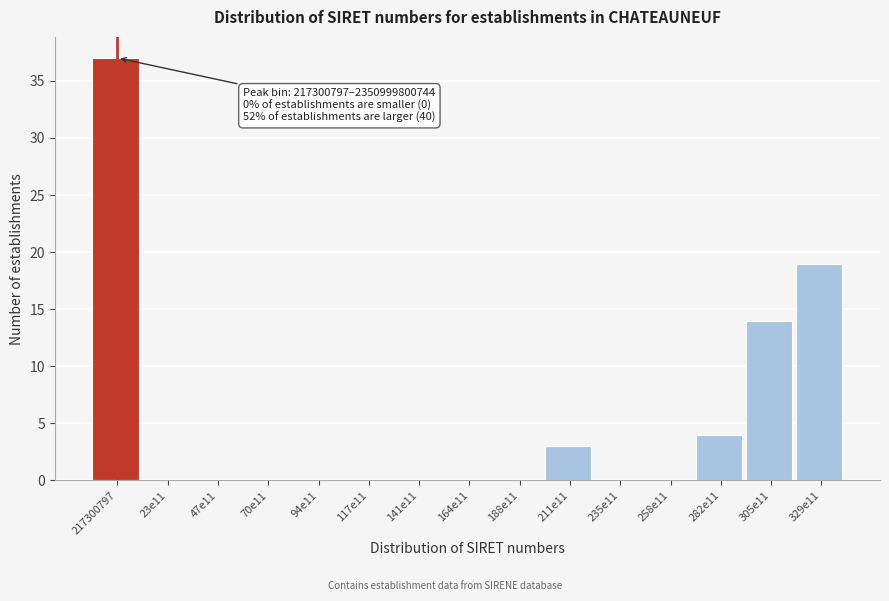

Reading left to right, what are all the values shown in this chart?

217300797=37	23e11=0	47e11=0	70e11=0	94e11=0	117e11=0	141e11=0	164e11=0	188e11=0	211e11=3	235e11=0	258e11=0	282e11=4	305e11=14	329e11=19